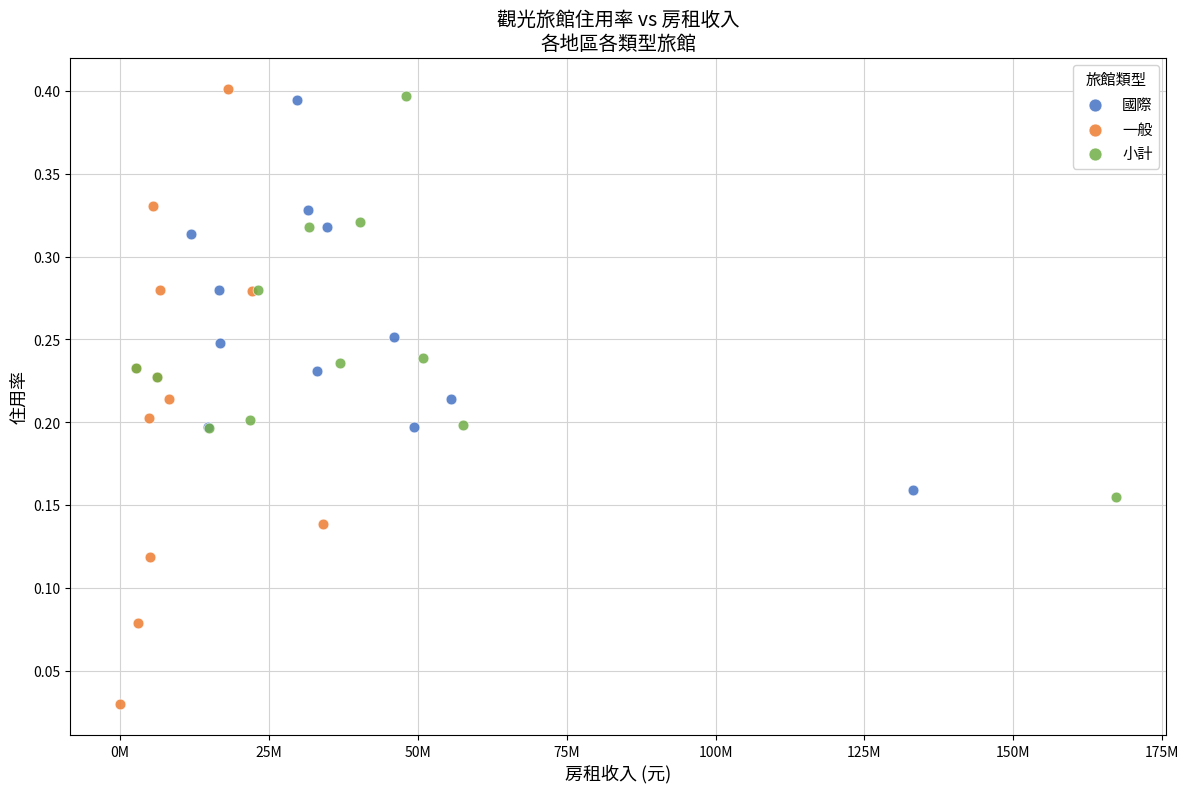

Which series reaches the minimum Y coordinate?

一般